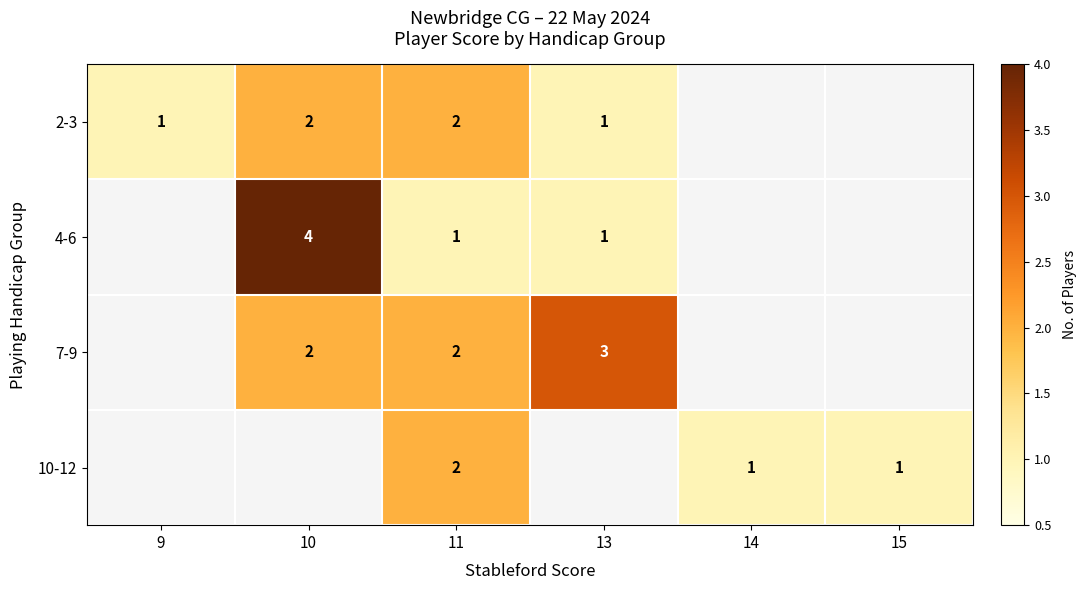

Is it true that 10-12 equals 2 at 14?

False